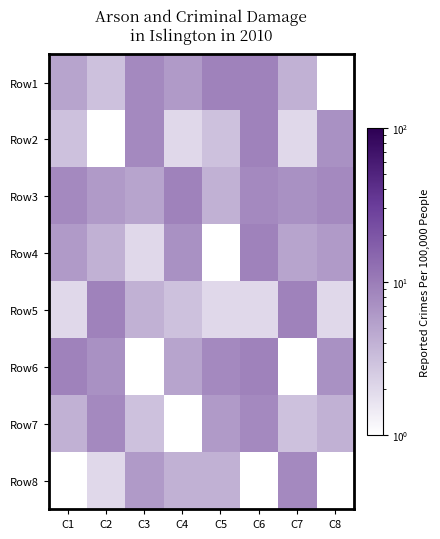

How many distinct data groups are displayed?

8